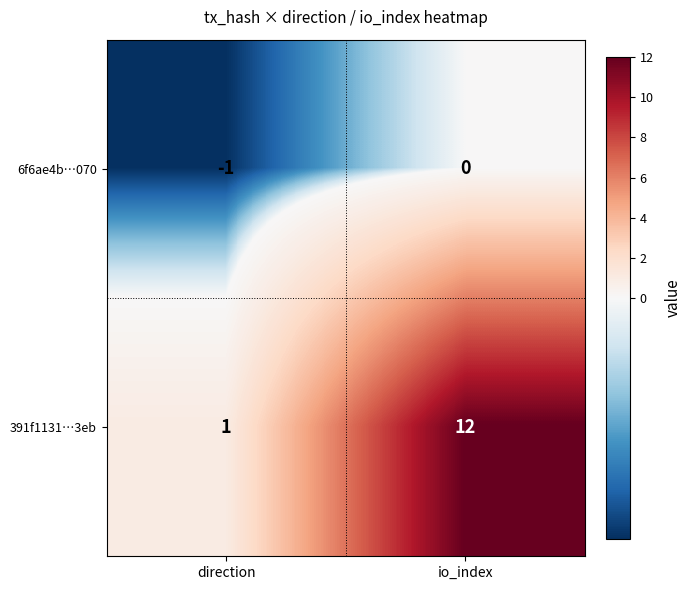

How many values in 6f6ae4b…070 are below zero?

1